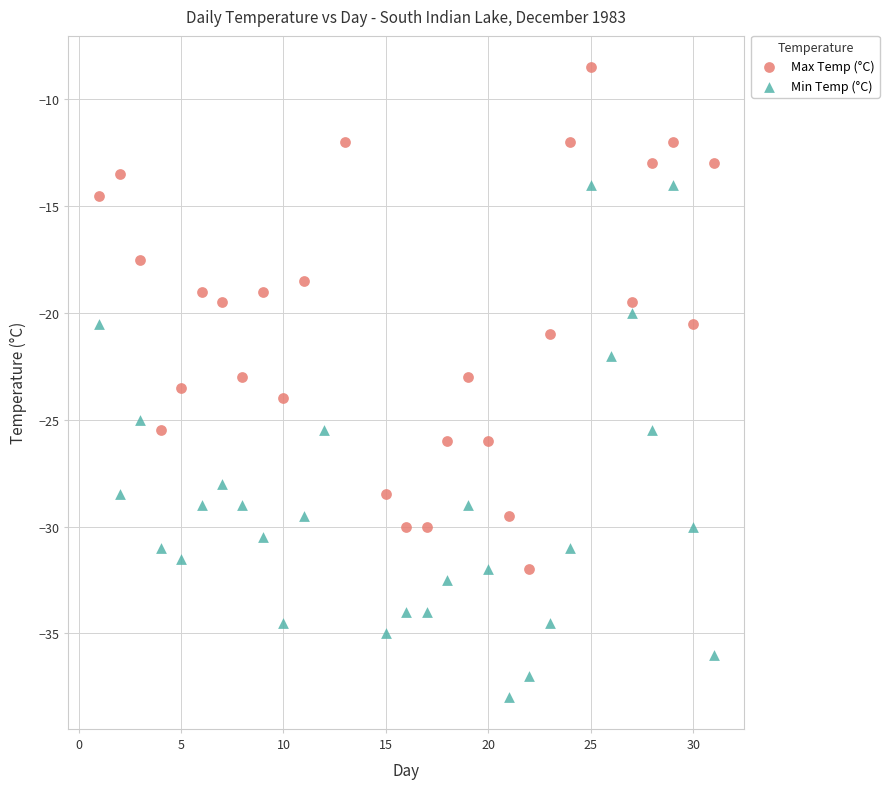

Which series contains the lowest Y value?

Min Temp (°C)